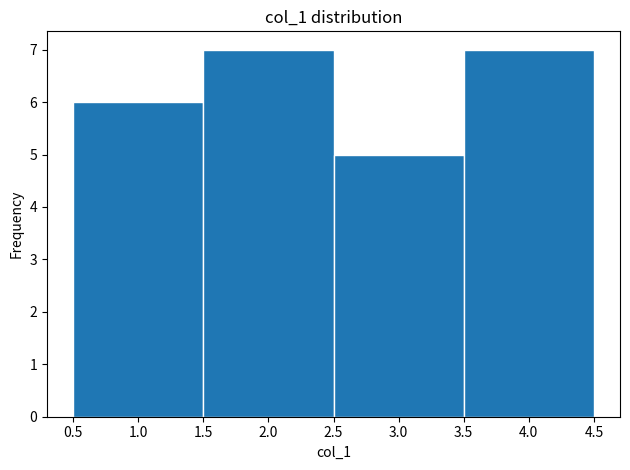

How tall is the bar that spans 1.5 to 2.5 on the x-axis? The values are not printed on the chart, so give them approximately, as read against the axis.

7